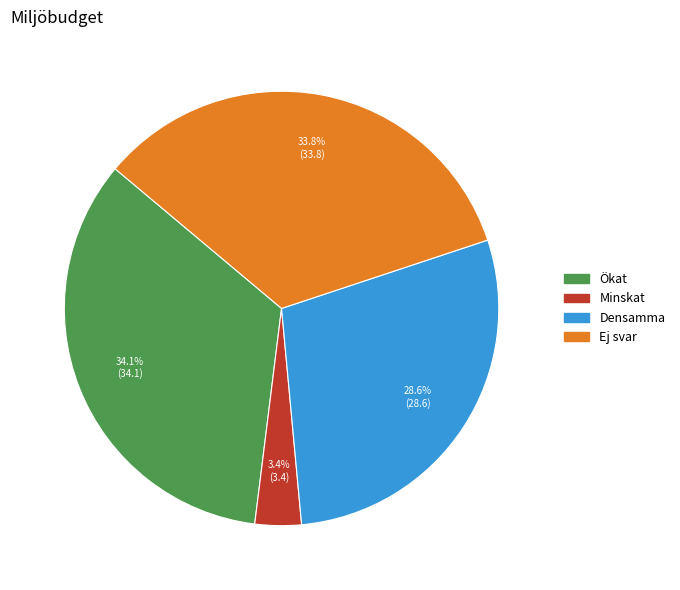

Is it true that Ej svar is 48% of the pie?

False